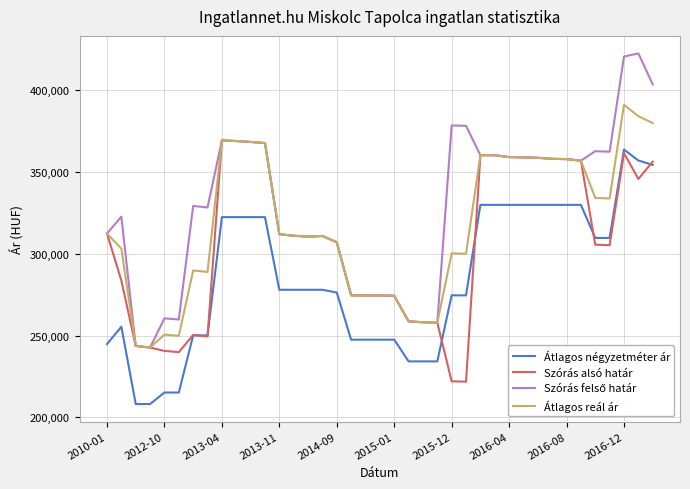

True or false: Átlagos reál ár and Átlagos négyzetméter ár cross at least once.

False